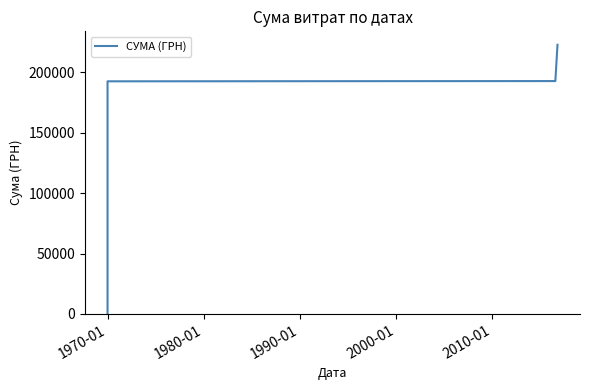

Between 22 and 18, which is larger?

22